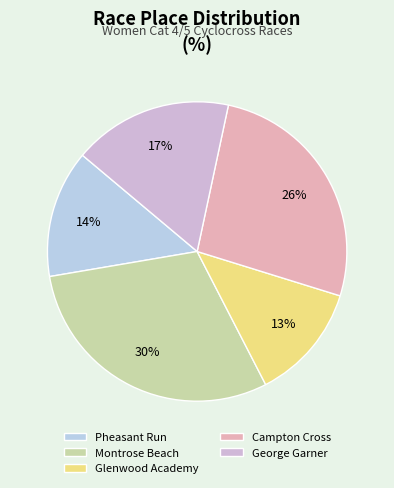

How many slices are in this pie chart?

5